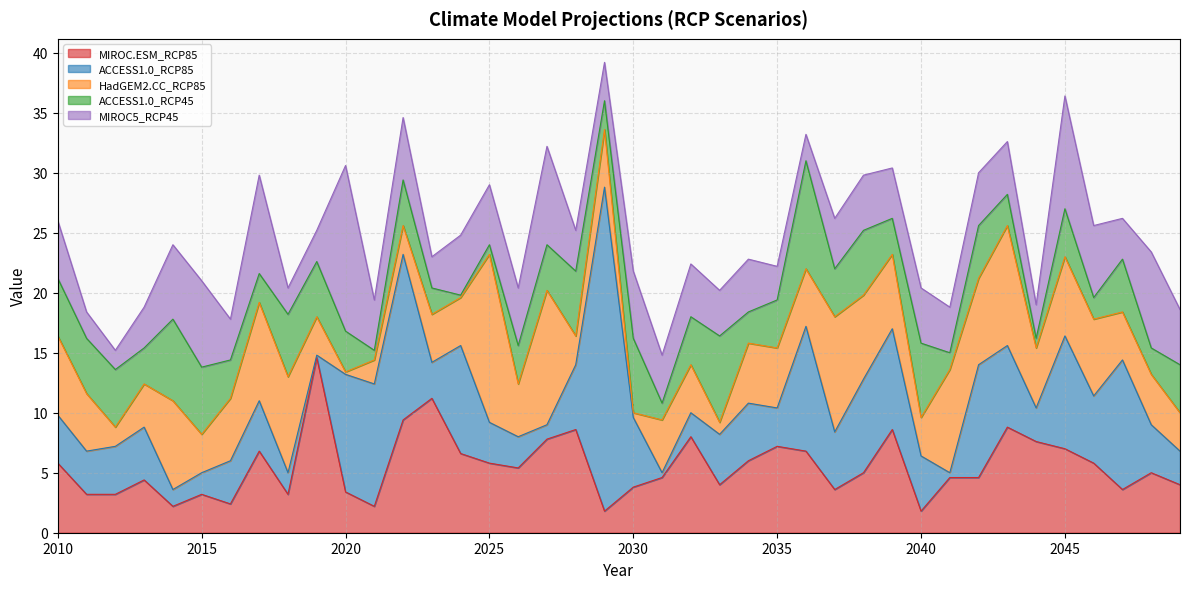

True or false: MIROC.ESM_RCP85 has a value of 0.8 at 2014.

False